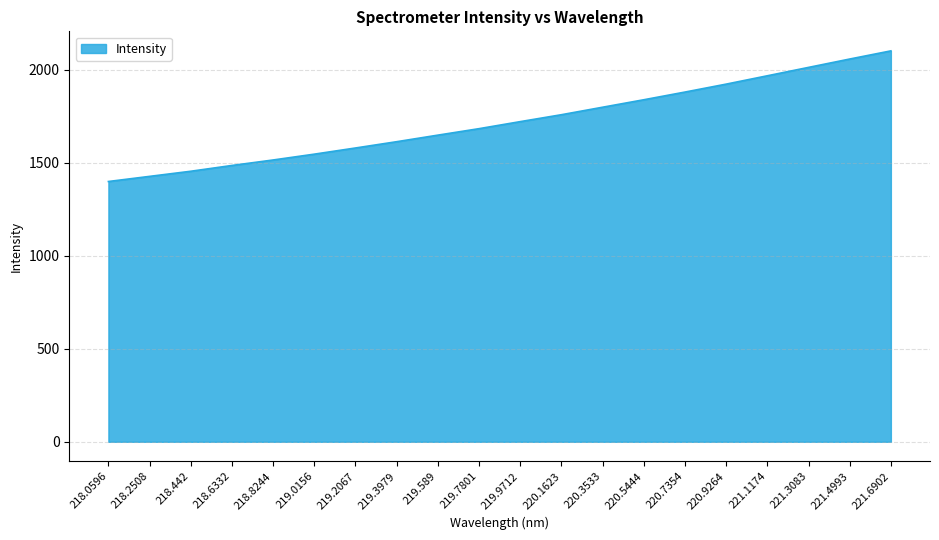

What is the difference between the values at 219.3979 and 219.7801?

70.1